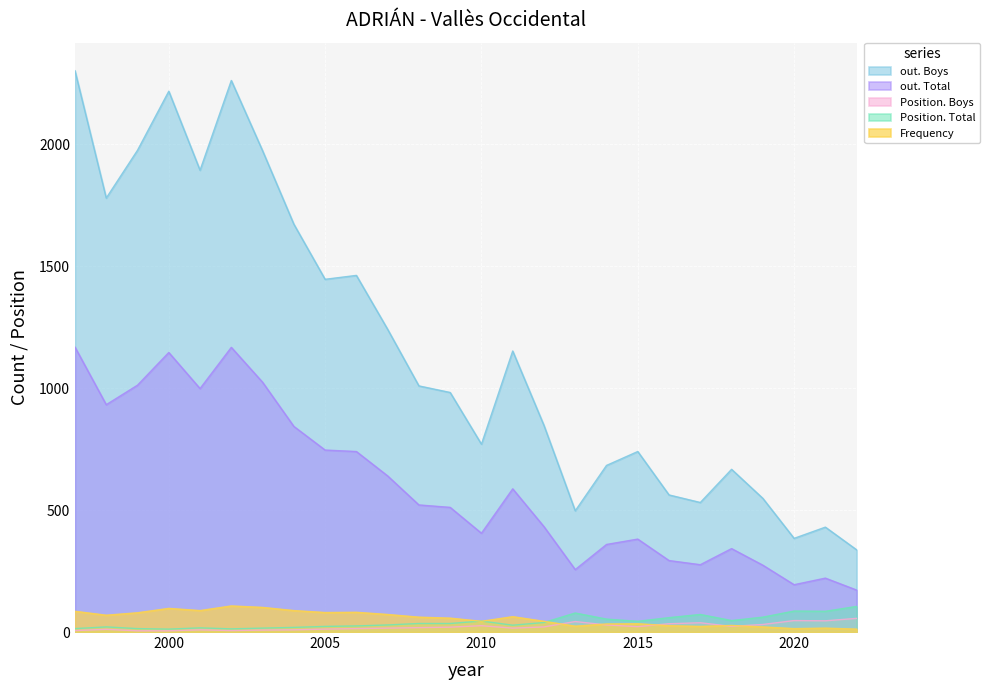

How many lines are shown in the chart?

5